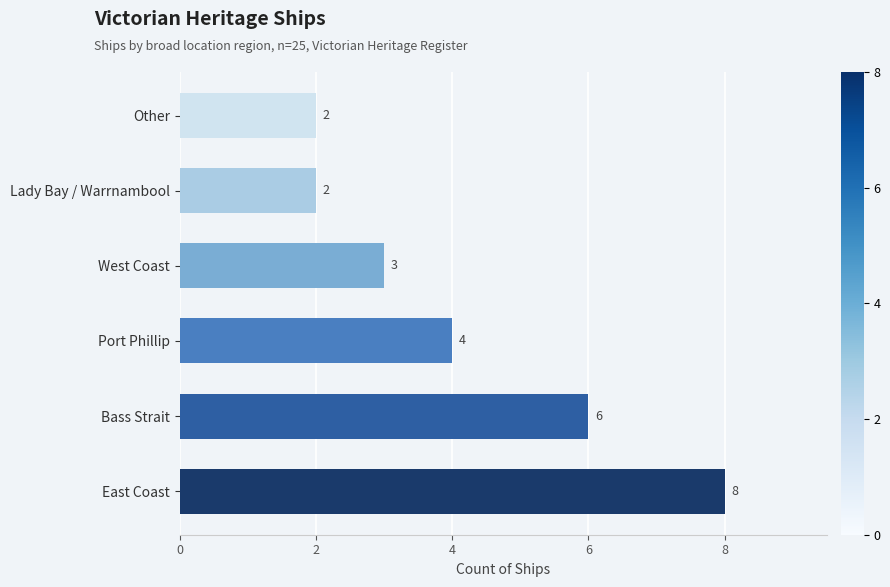

Count the values in the range 2 to 6.

5